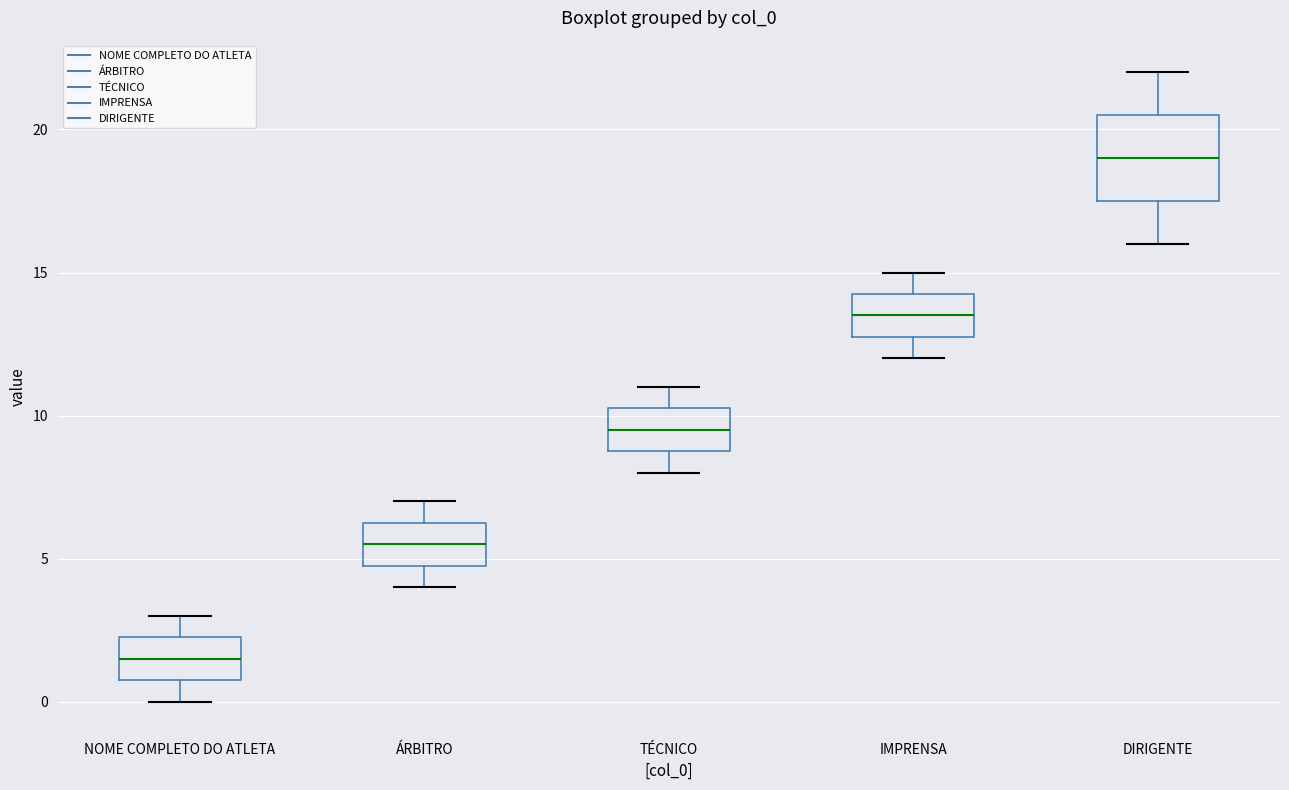

Where does the upper whisker of the box for TÉCNICO end on the y-axis? The values are not printed on the chart, so give them approximately, as read against the axis.

11.0